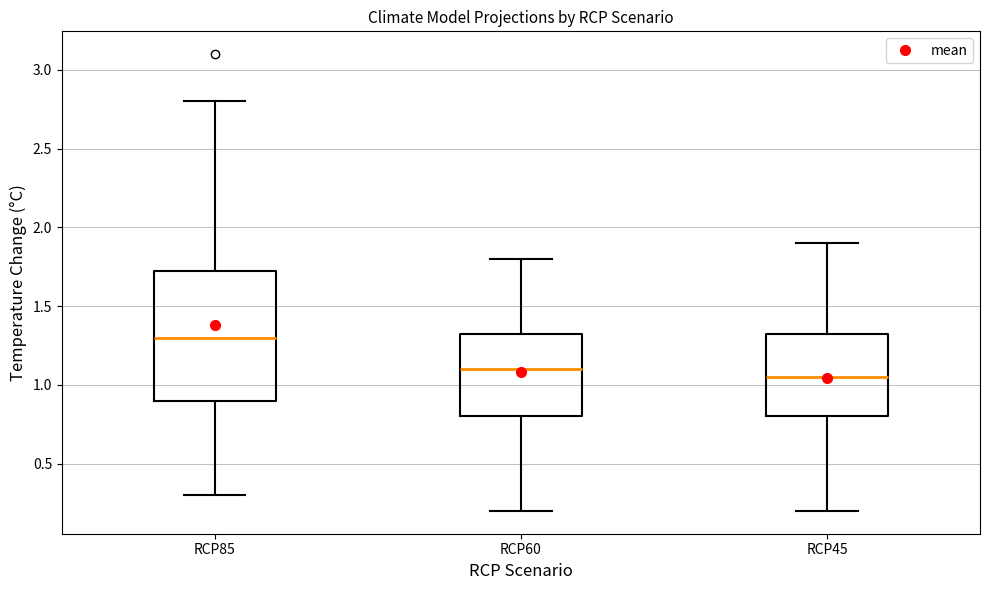

Reading left to right, read every box against the y-axis: the position of its median line, the range the box covers, and the ends of its whiskers. The values are not printed on the chart, so give them approximately, as read against the axis.

RCP85: median 1.30, box 0.90 to 1.75, whiskers 0.30 to 2.80
RCP60: median 1.10, box 0.80 to 1.35, whiskers 0.20 to 1.80
RCP45: median 1.05, box 0.80 to 1.35, whiskers 0.20 to 1.90